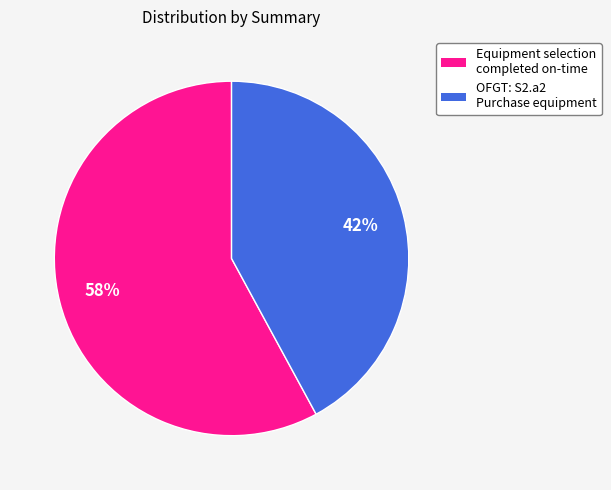

The Equipment selection completed on-time slice represents 58% of the pie. True or false?

True